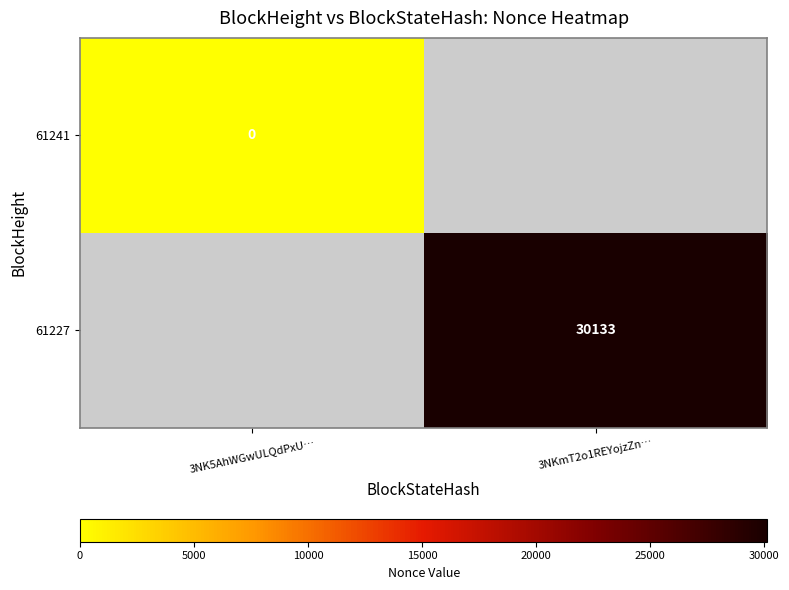

The value of 61227 at 3NKmT2o1REYojzZn… is 30133. True or false?

True